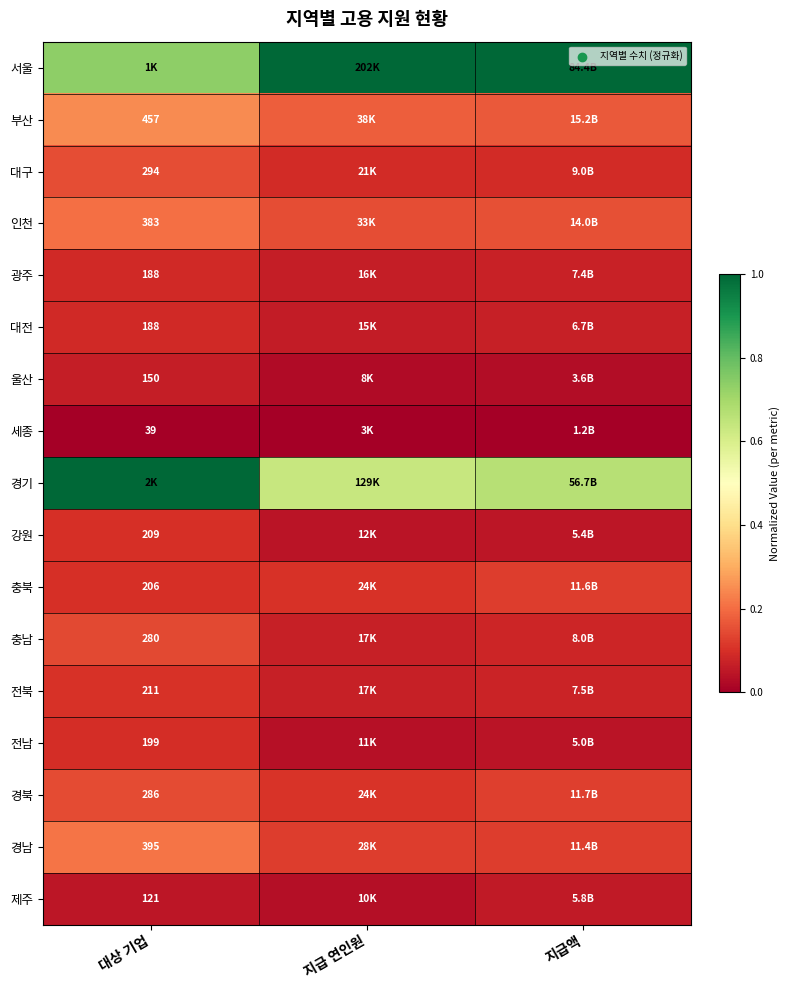

What is the average value of the 서울 series?

0.9